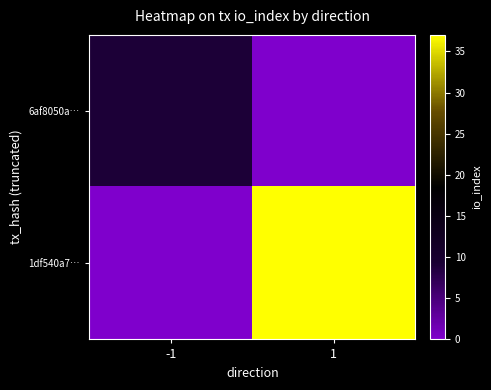

At how many categories does at least one series exceed 36?

1